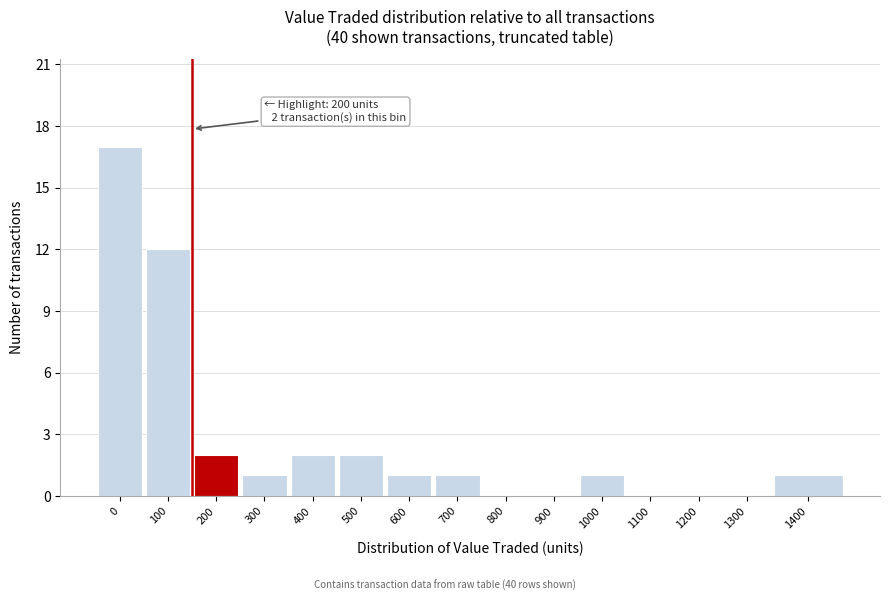

Reading left to right, list all the values displayed in this chart.

0=17	100=12	200=2	300=1	400=2	500=2	600=1	700=1	800=0	900=0	1000=1	1100=0	1200=0	1300=0	1400=1